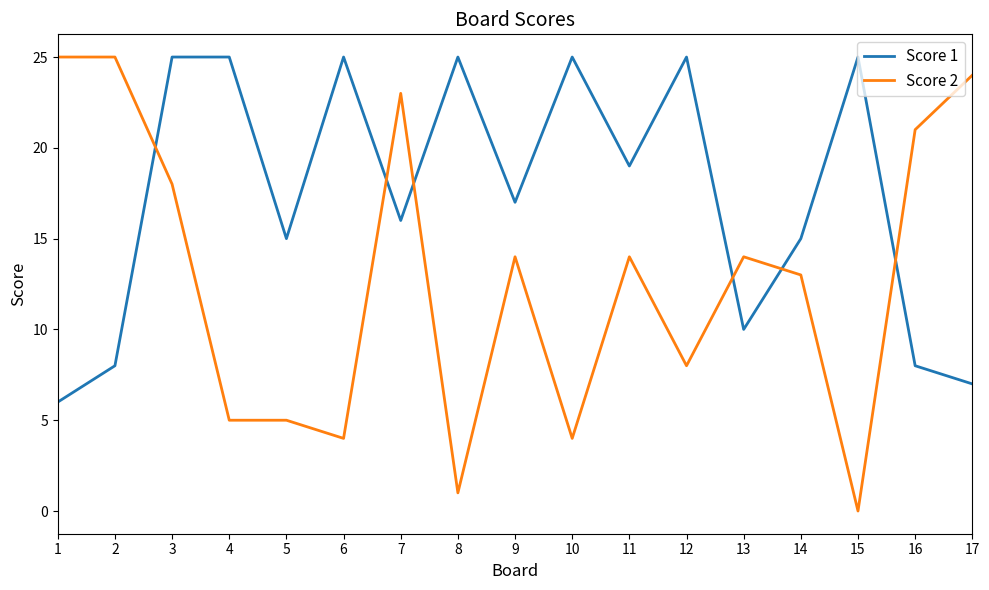

Between 1 and 8, which series saw the biggest shift?

Score 2